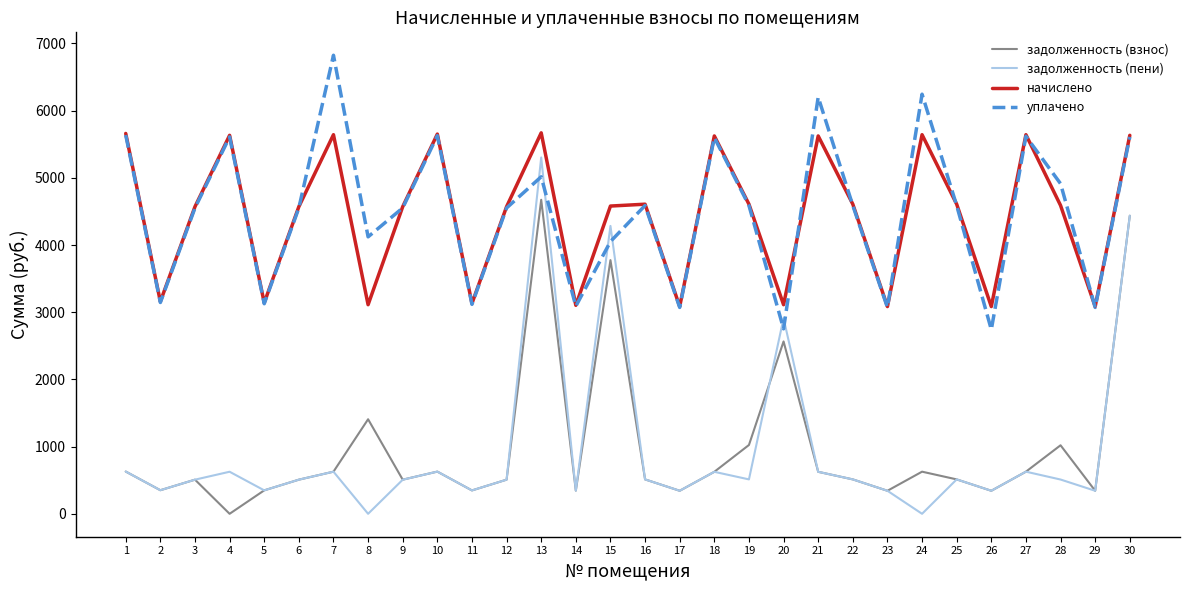

Is the value of задолженность (пени) at 25 greater than the value of задолженность (взнос) at 24?

No